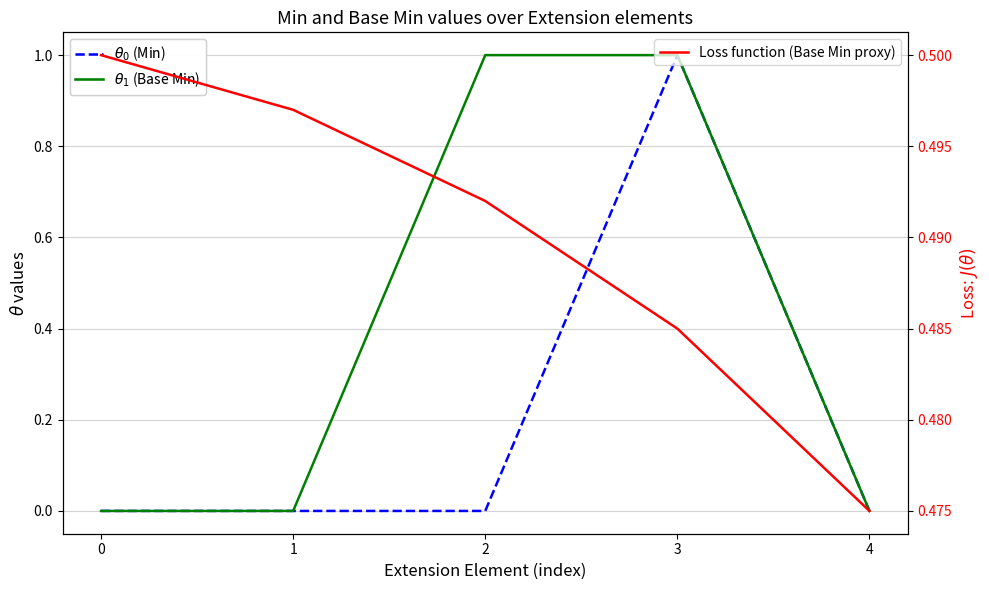

List the series in order of their overall mean, highest first.

Loss function (Base Min proxy), $\theta_1$ (Base Min), $\theta_0$ (Min)